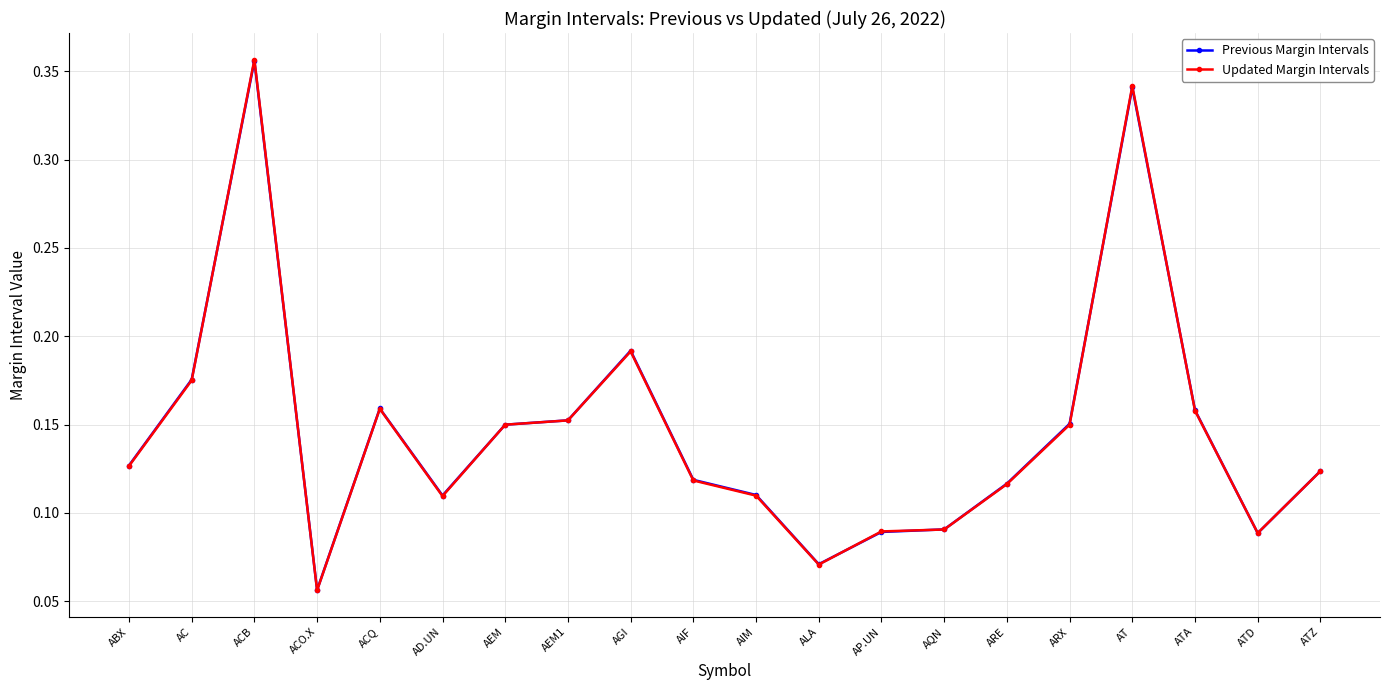

Between which two adjacent categories do Previous Margin Intervals and Updated Margin Intervals first intersect?

AC and ACB